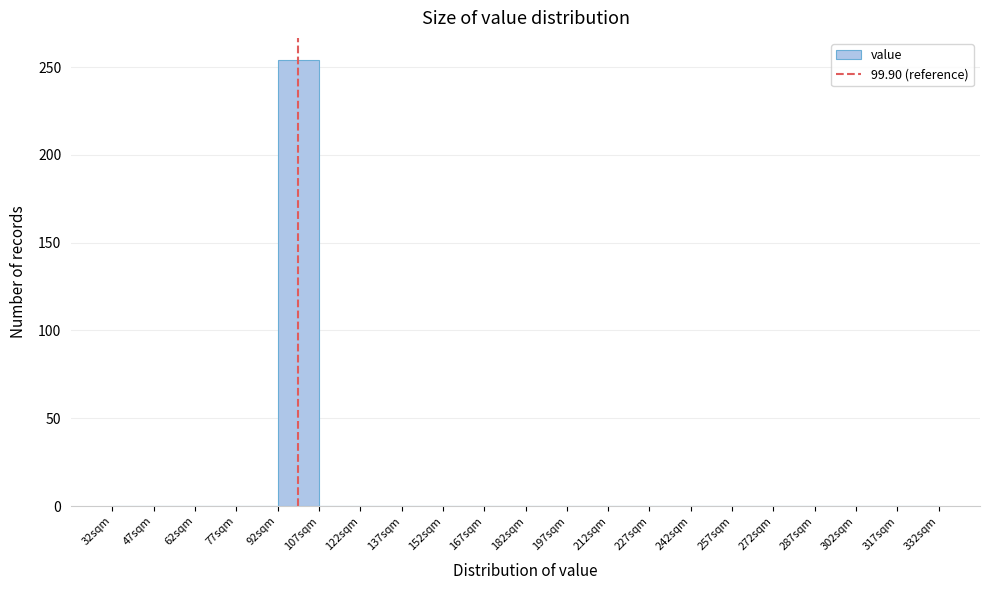

Over which range of the x-axis is the bar tallest?

92.5 to 107.5